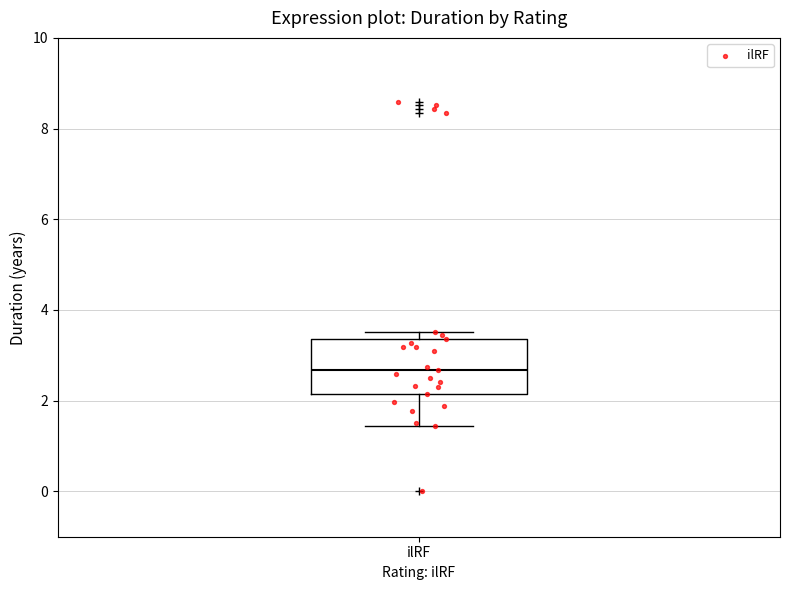

Where is the lower edge of the box for ilRF on the y-axis? The values are not printed on the chart, so give them approximately, as read against the axis.

2.2